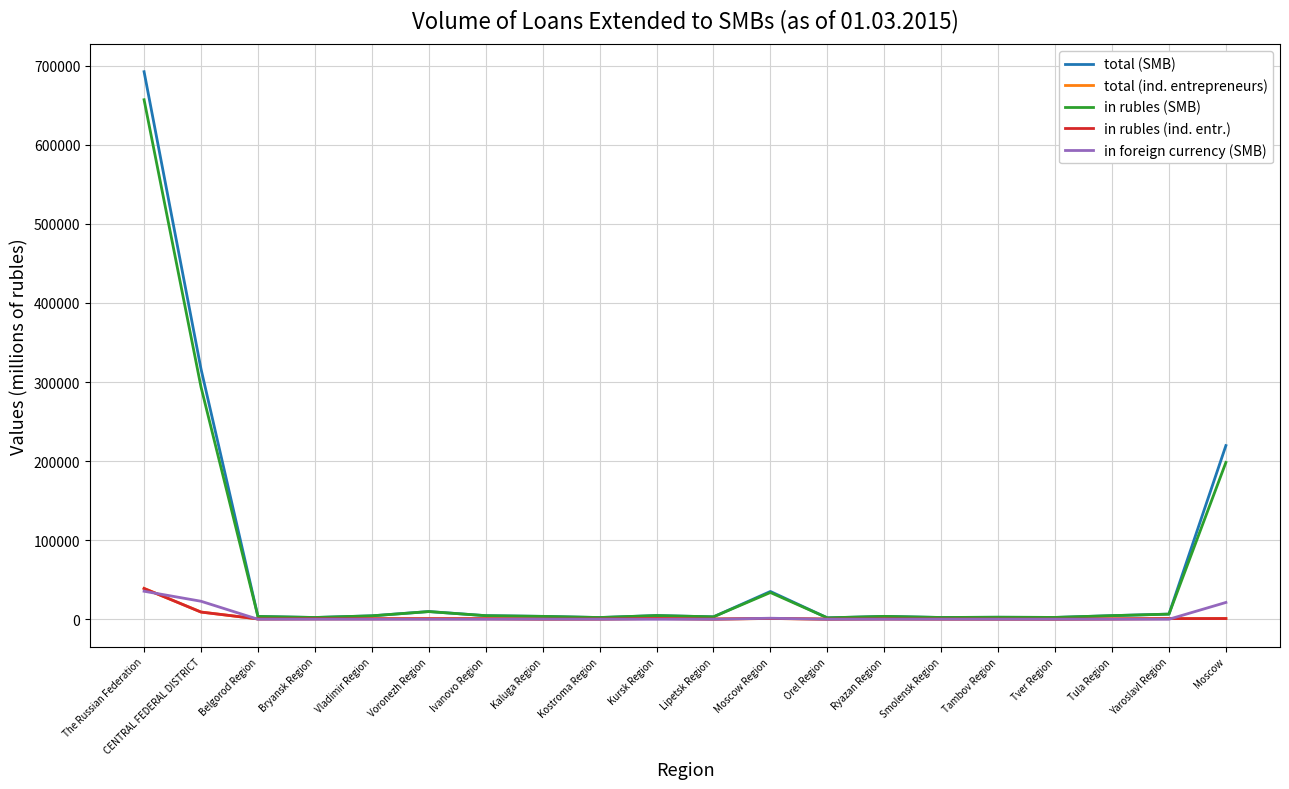

How many values in the in foreign currency (SMB) series are below 18?

10